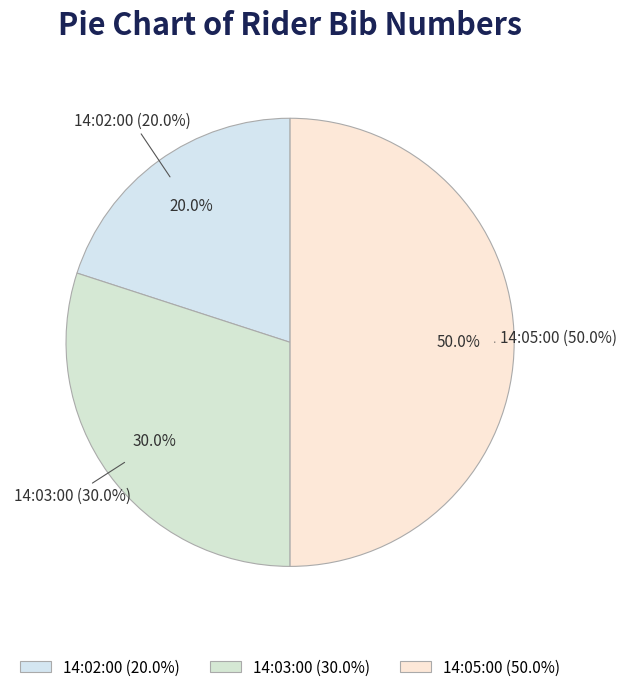

Is there any slice that represents more than half of the pie?

No